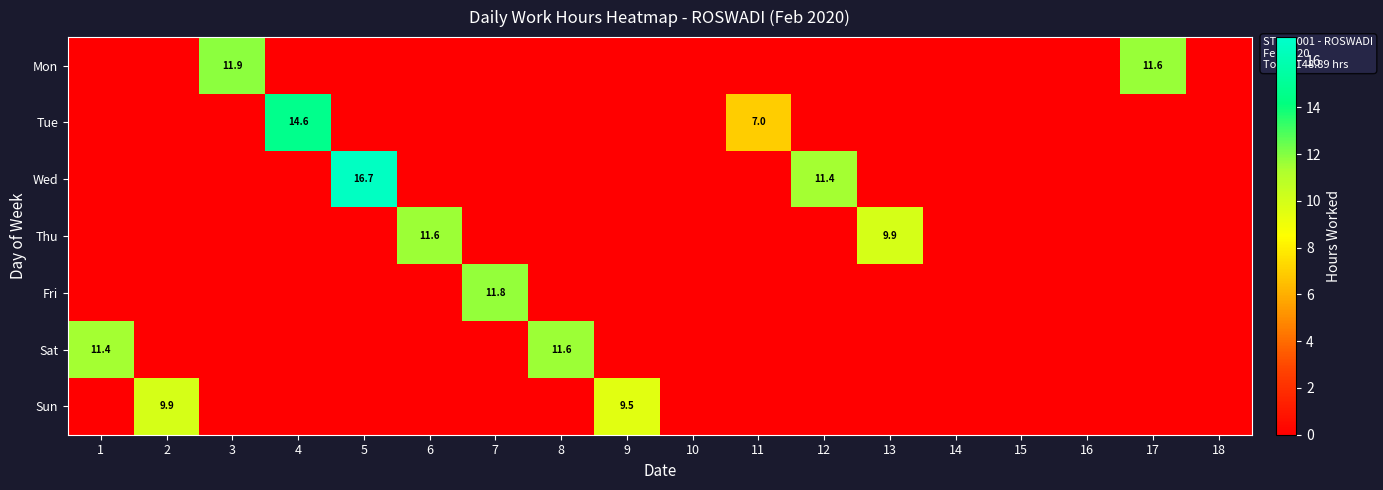

True or false: Mon has a value of 7.3 at 3.

False